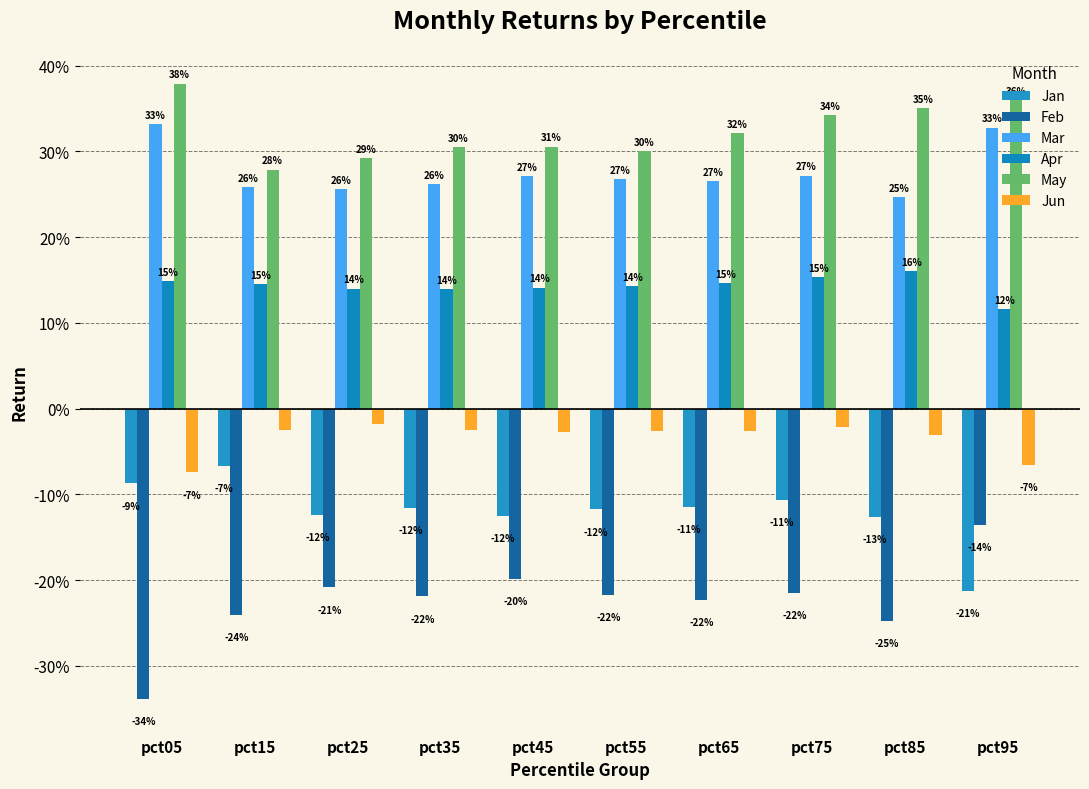

What is the sum of all May values?

3.2